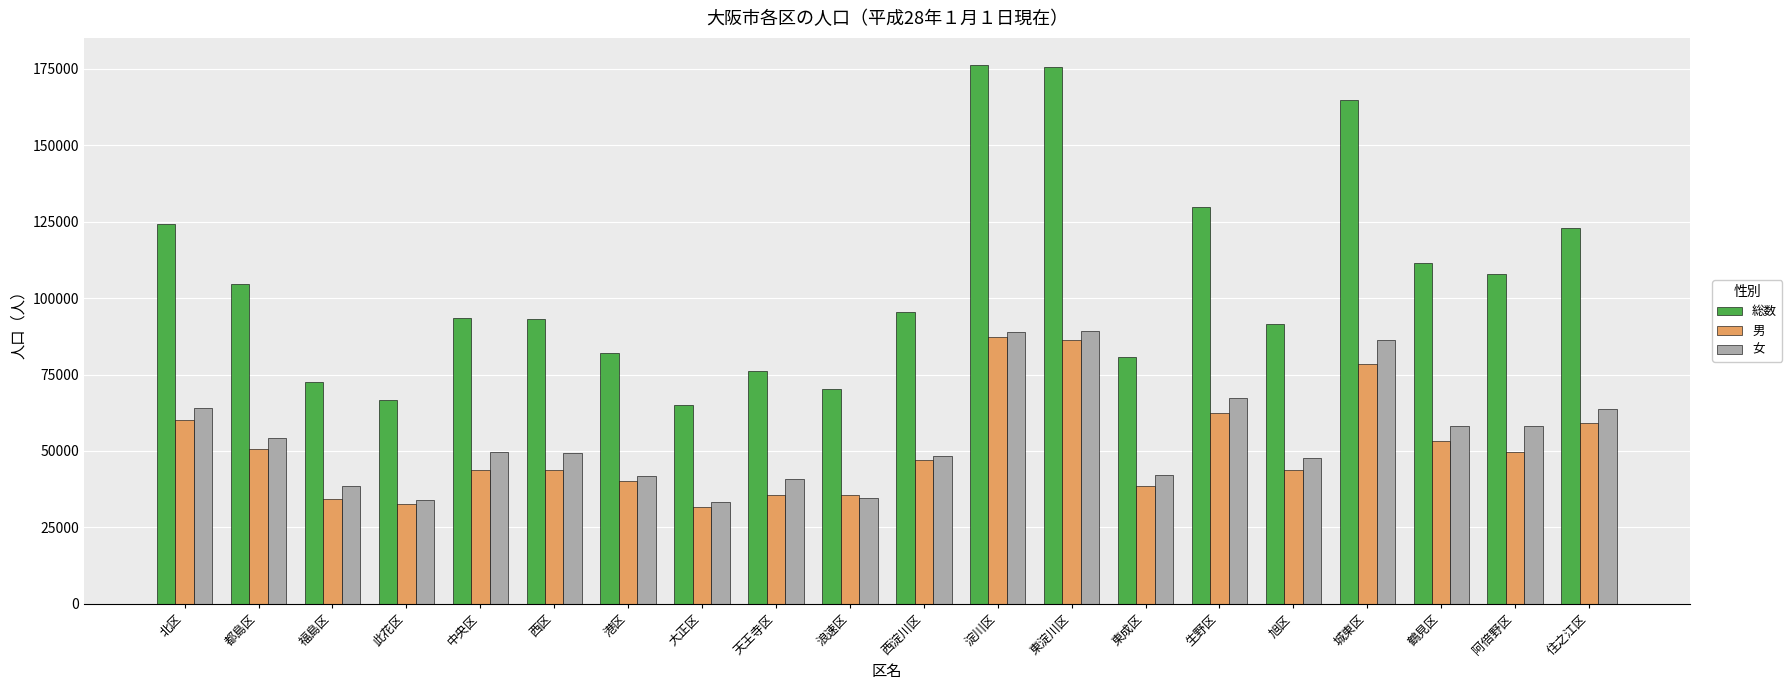

What value does the 男 series have at 東淀川区?

86431